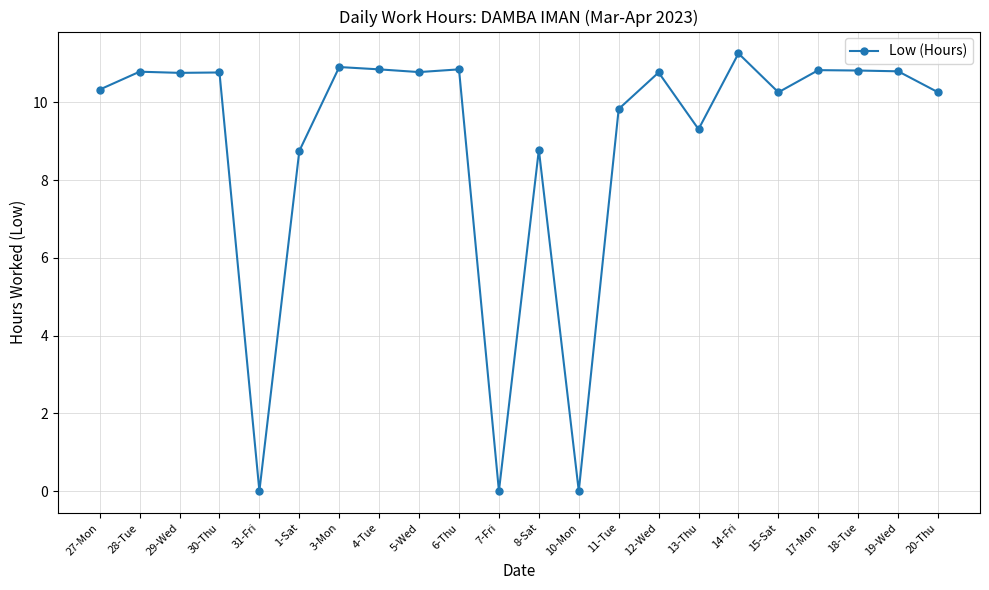

What is the average value?

9.0